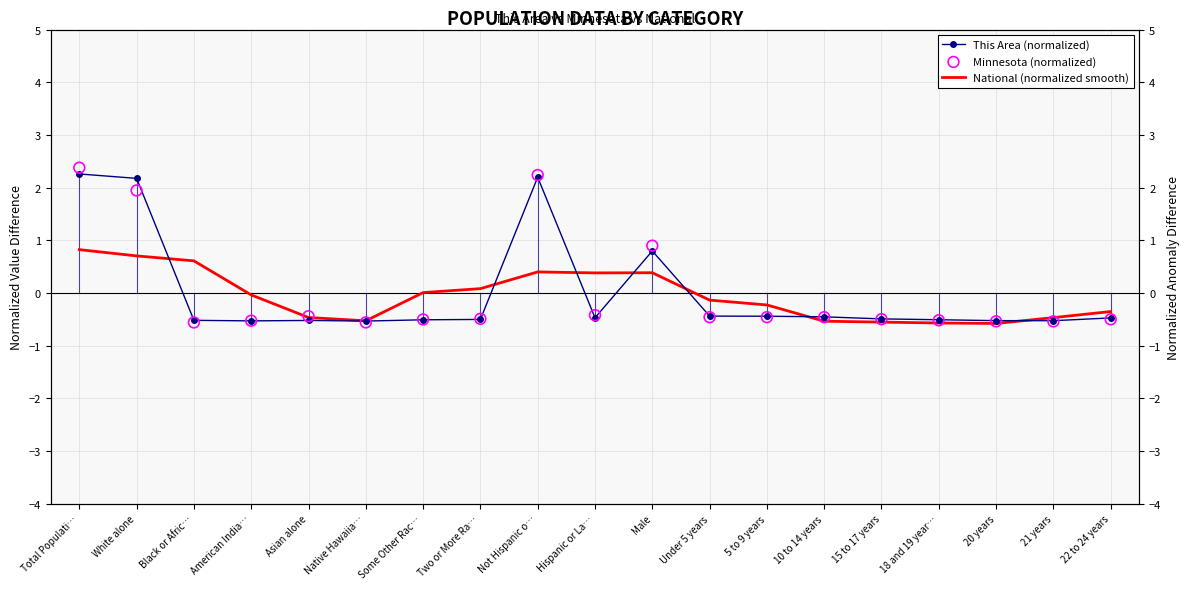

Which series contains the highest Y value?

Minnesota (normalized)